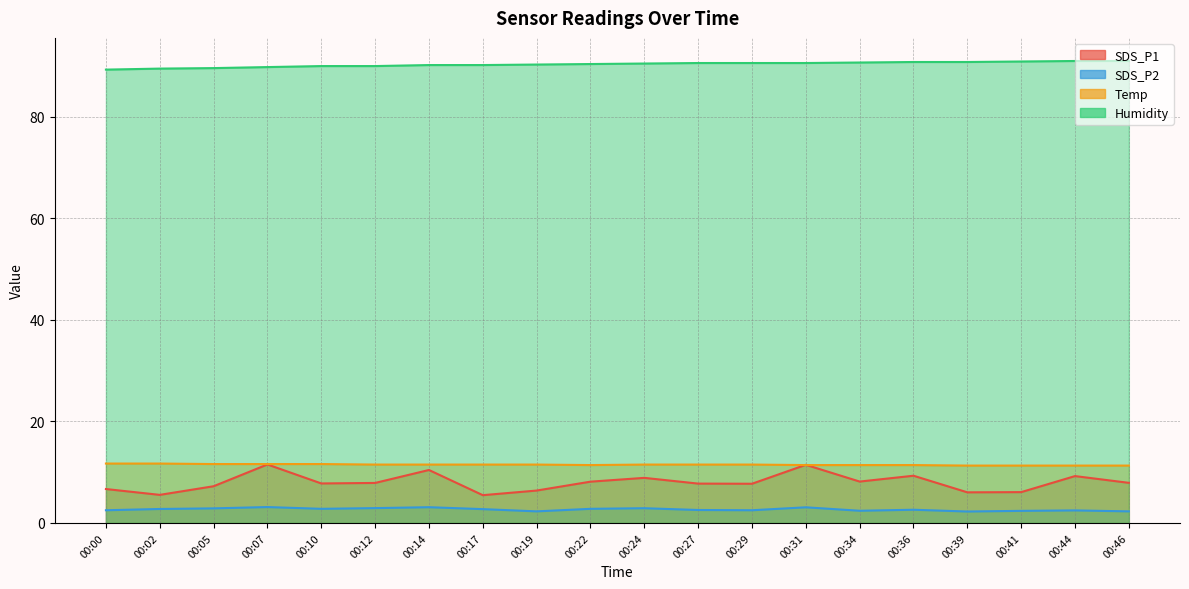

What are all the series names shown in the legend?

SDS_P1, SDS_P2, Temp, Humidity